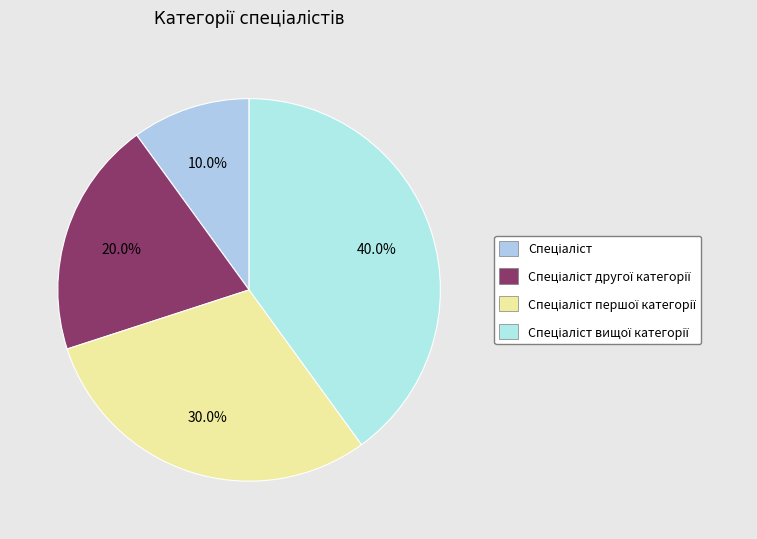

To the nearest percent, what portion does Спеціаліст другої категорії represent?

20%